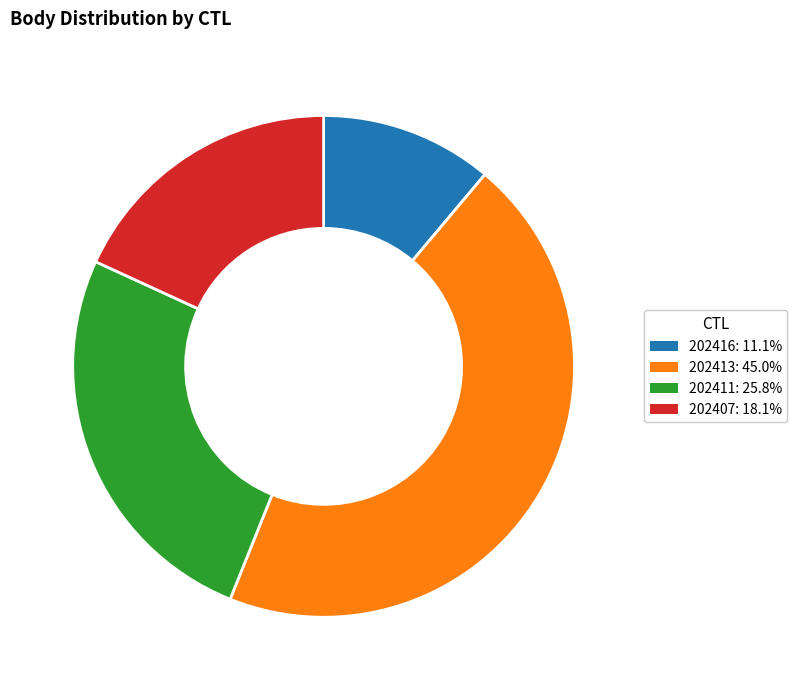

Combined, do 202413 and 202416 account for over 50%?

Yes